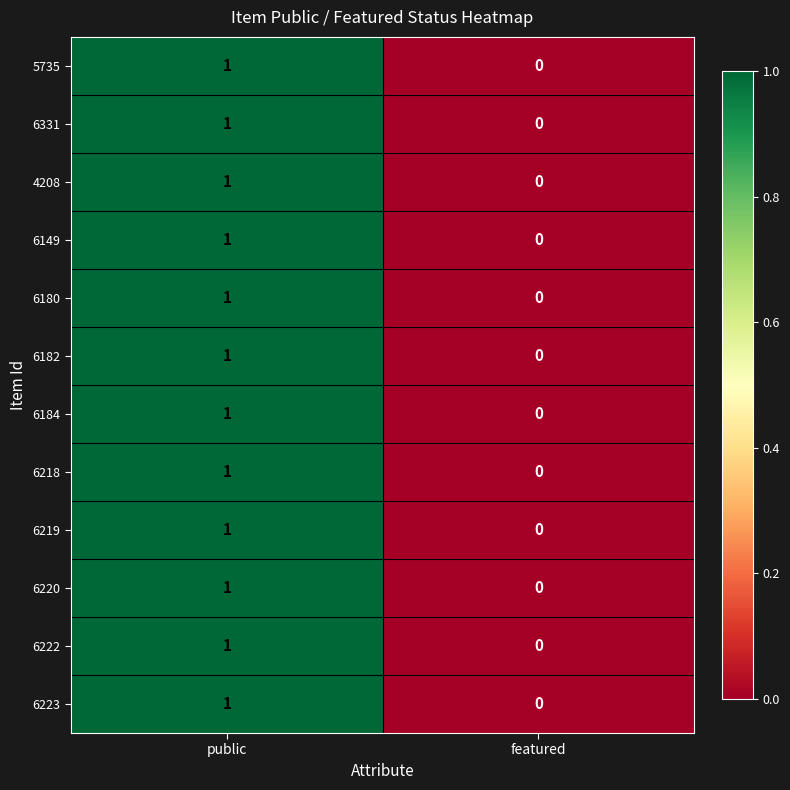

Count the number of data series in this chart.

12